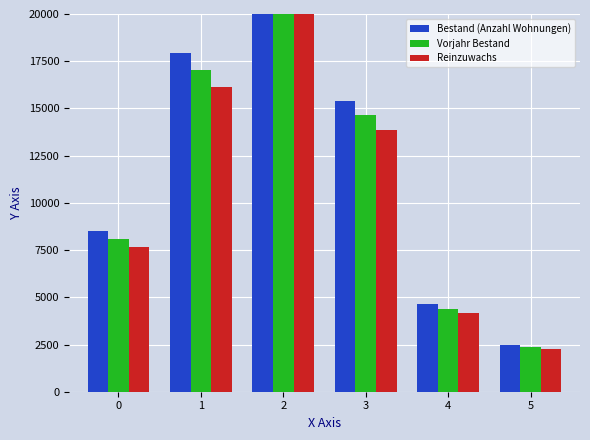

Reading left to right, transcribe all the data shown in this chart.

Bestand (Anzahl Wohnungen): 0=8526.0	1=17916.0	2=29261.0	3=15409.0	4=4629.0	5=2500.0
Vorjahr Bestand: 0=8099.7	1=17020.2	2=27797.9	3=14638.5	4=4397.6	5=2375.0
Reinzuwachs: 0=7673.4	1=16124.4	2=26334.9	3=13868.1	4=4166.1	5=2250.0